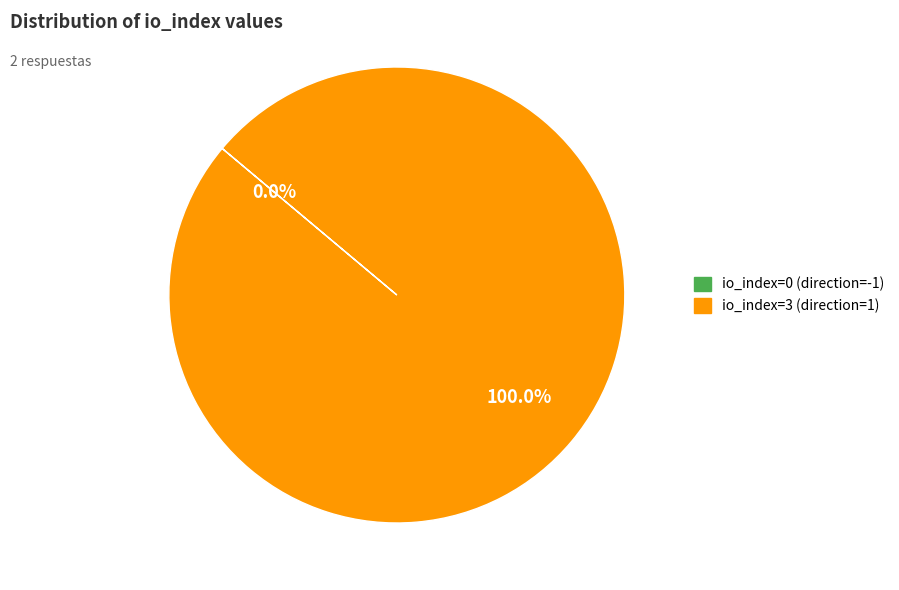

What is the majority slice?

io_index=3 (direction=1)